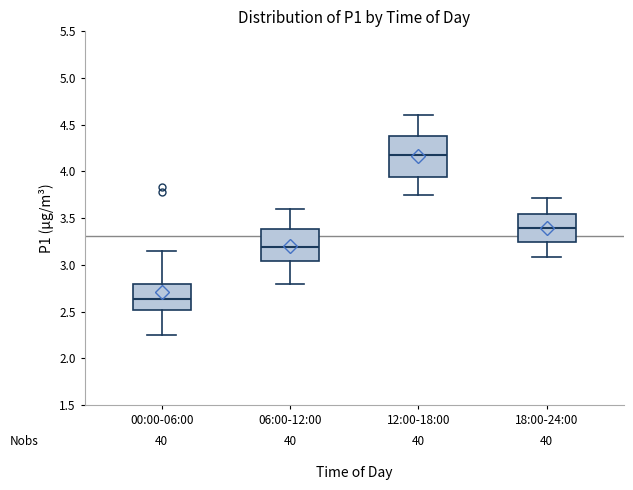

Which box's median line is the highest?

12:00-18:00